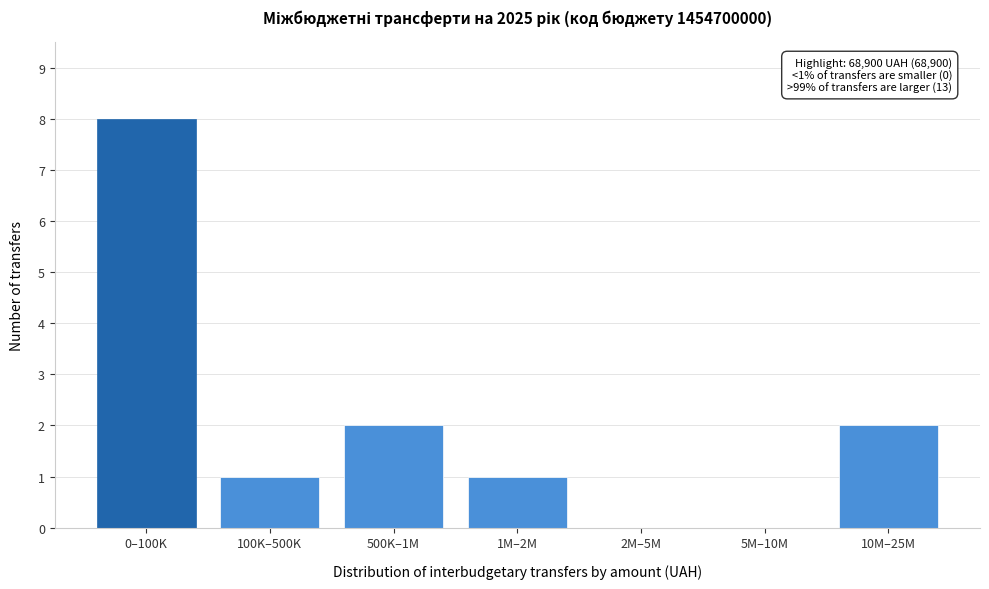

Reading right to left, what are all the values shown in this chart?

10M–25M=2	5M–10M=0	2M–5M=0	1M–2M=1	500K–1M=2	100K–500K=1	0–100K=8